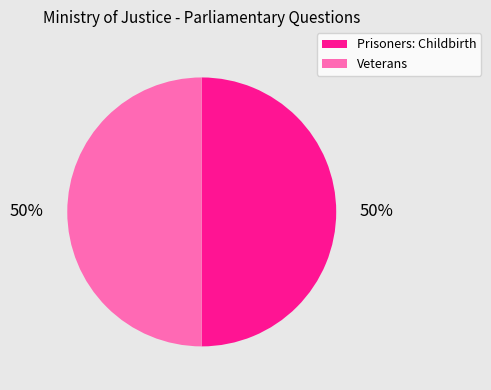

What percentage is the Prisoners: Childbirth slice, to the nearest percent?

50%